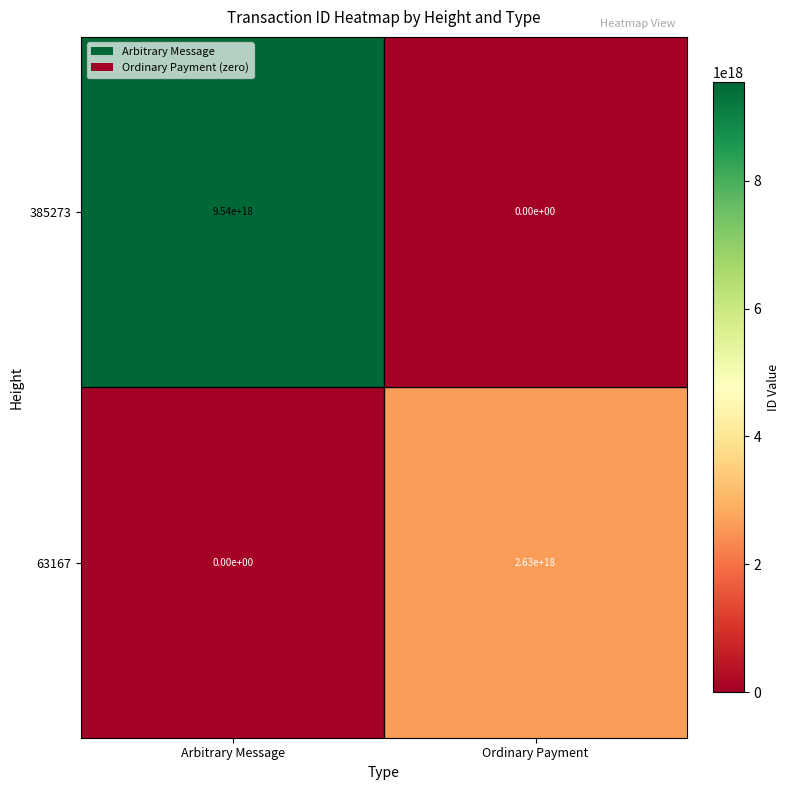

At which label is 63167 closest to 1315000000000000000?

Arbitrary Message